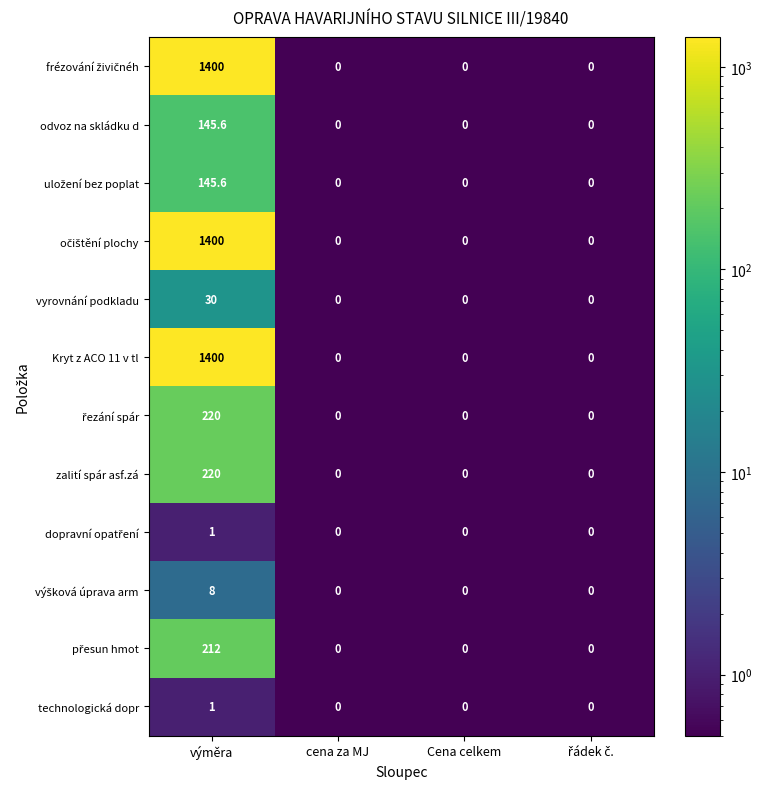

What is the maximum value shown in the chart?

1400.0